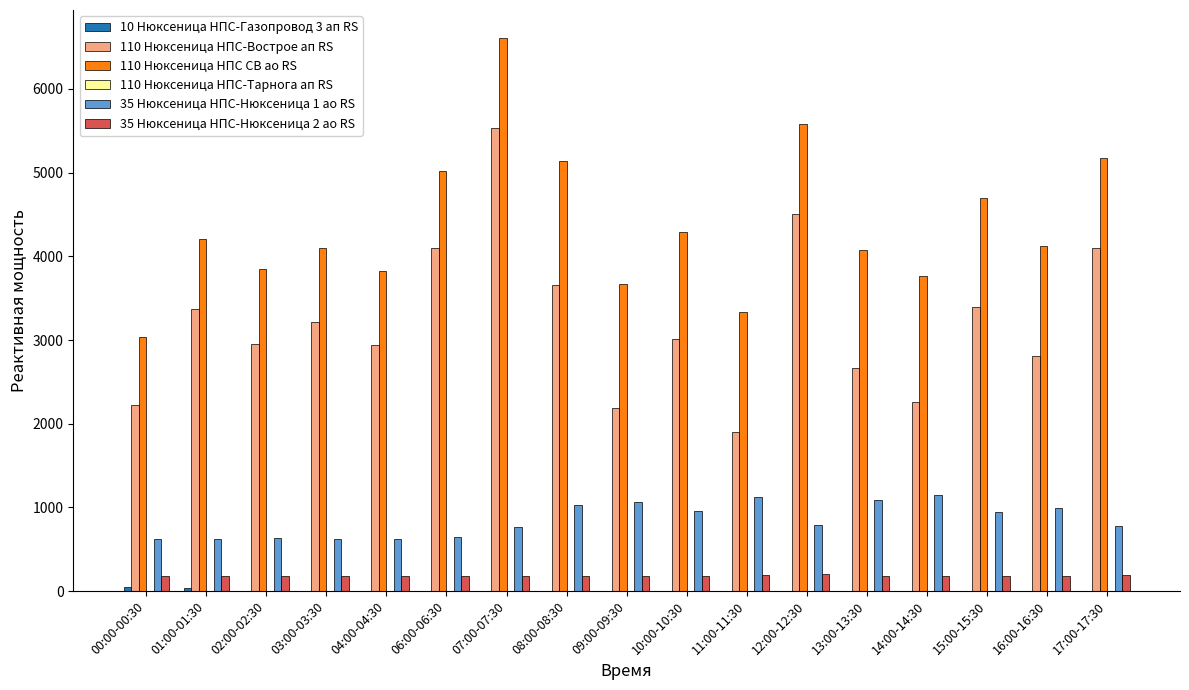

At which category does the chart reach its peak across all series?

07:00-07:30